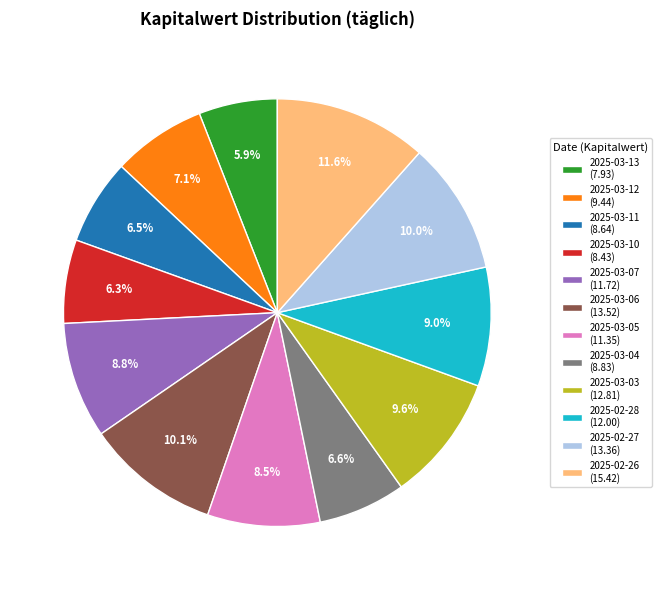

Count the number of slices in the pie.

12